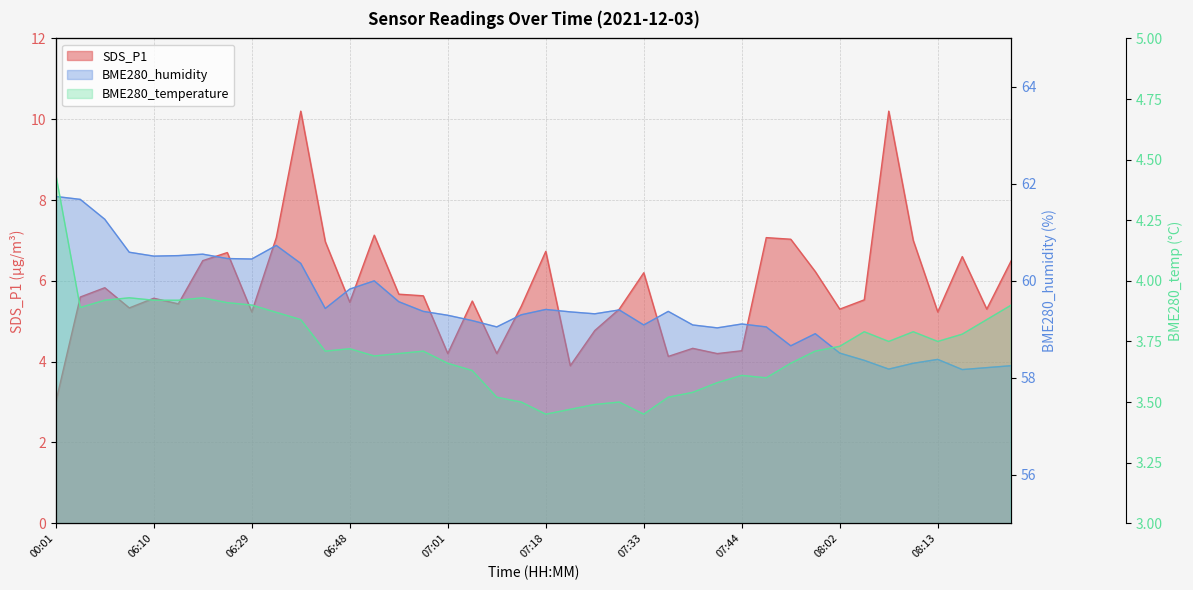

How many interior local valleys does the BME280_humidity series have?

10